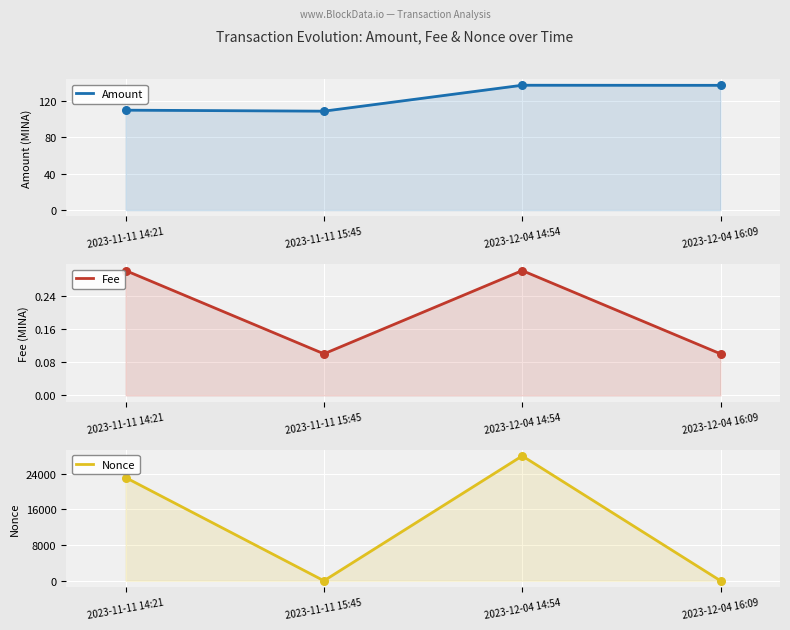

What is the total value across all series at 2023-12-04 16:09?

138.4